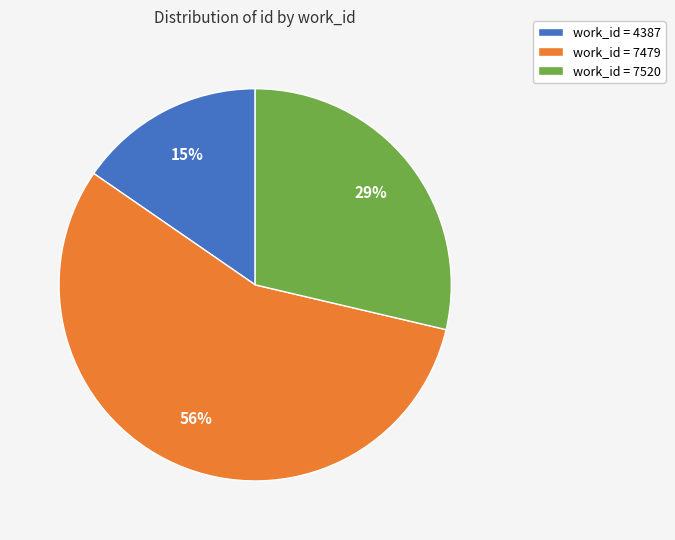

Count the number of slices in the pie.

3